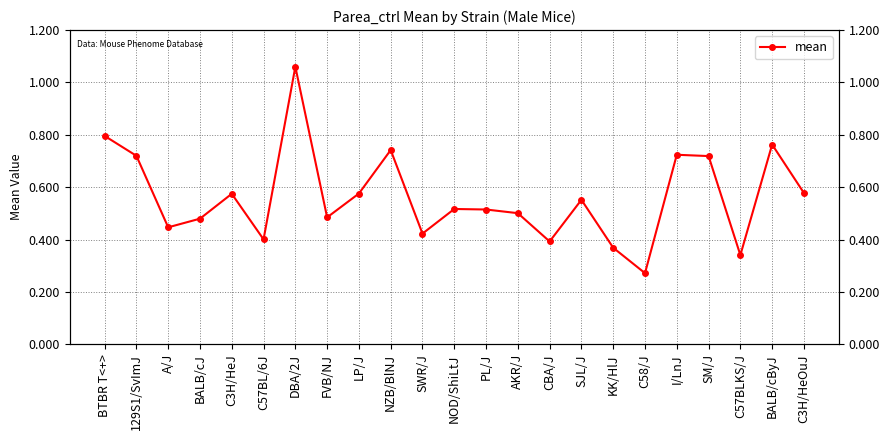

Is it true that the value at C57BLKS/J is 0.2?

False